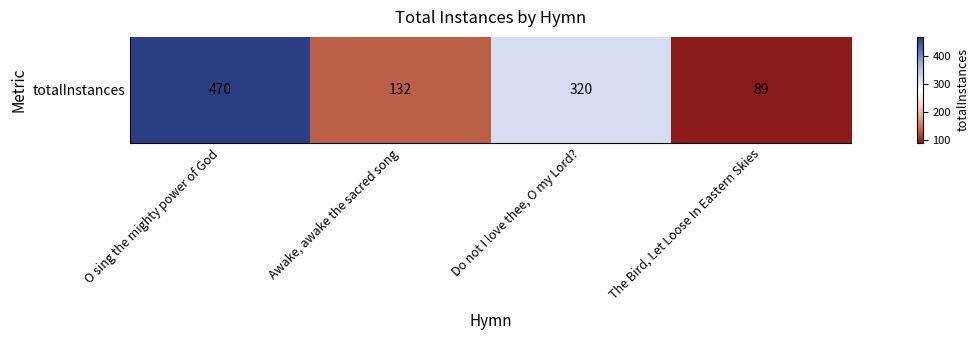

At which category does the chart reach its minimum across all series?

The Bird, Let Loose In Eastern Skies